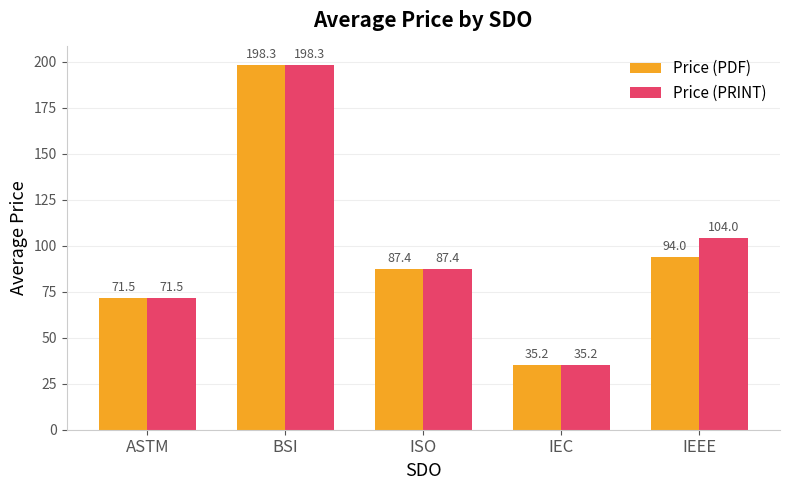

How many data points does each series have?

5